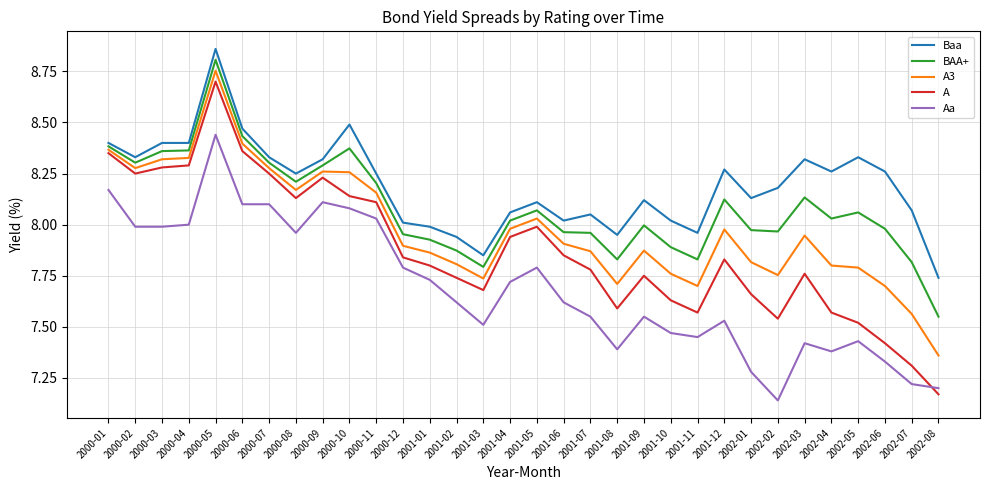

True or false: Aa and Baa cross at least once.

False